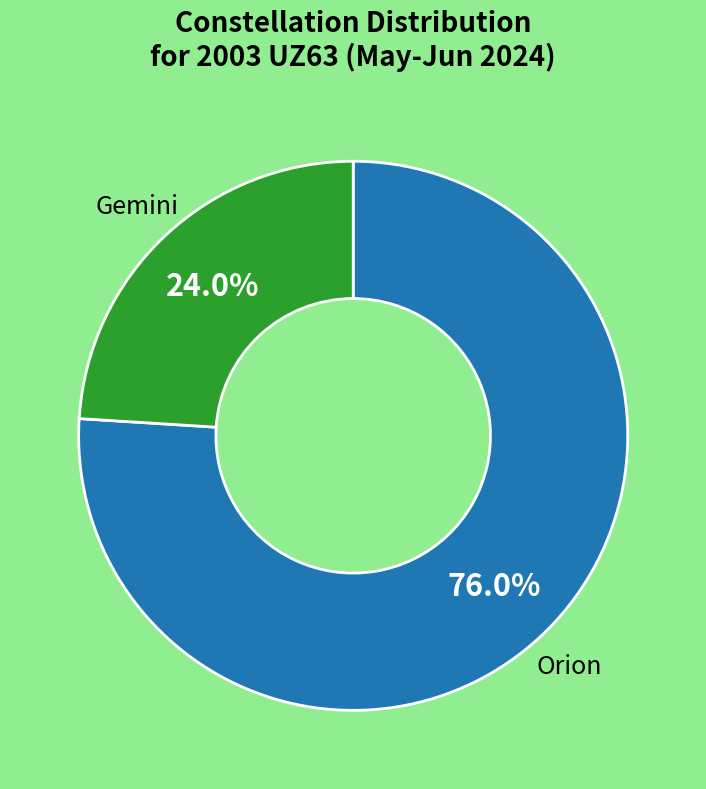

Does any single category account for the majority?

Yes